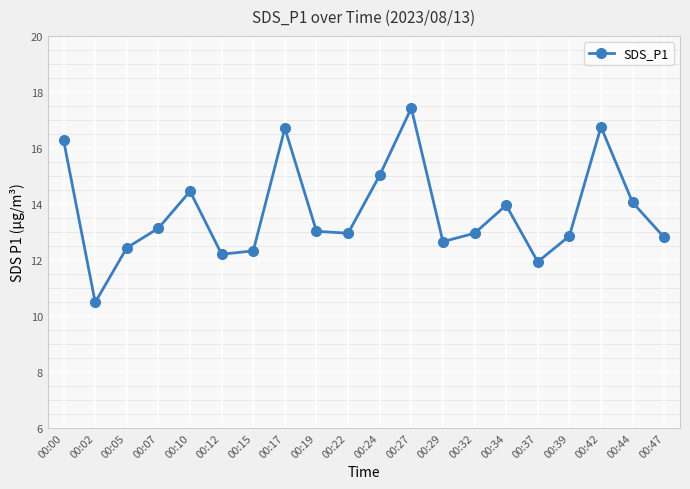

How many distinct data groups are displayed?

1